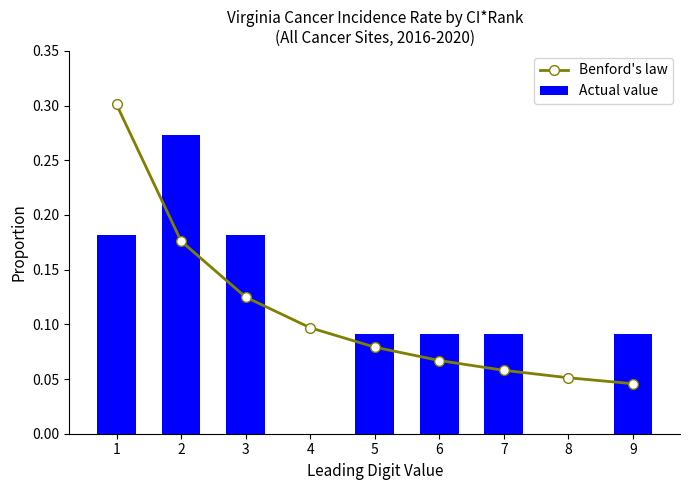

At 5, list the series in order from smallest to largest.

Benford's law, Actual value